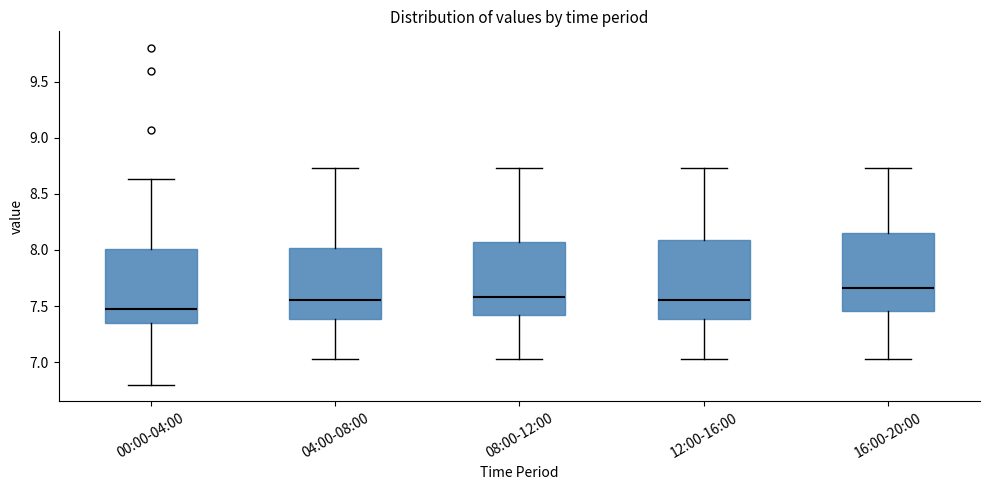

Reading left to right, transcribe this box plot: for each box, give where its median line is, the range the box spans, and where its two whiskers end, as read against the y-axis. The values are not printed on the chart, so give them approximately, as read against the axis.

00:00-04:00: median 7.45, box 7.35 to 8.00, whiskers 6.80 to 8.65
04:00-08:00: median 7.55, box 7.40 to 8.00, whiskers 7.05 to 8.75
08:00-12:00: median 7.60, box 7.40 to 8.05, whiskers 7.05 to 8.75
12:00-16:00: median 7.55, box 7.40 to 8.10, whiskers 7.05 to 8.75
16:00-20:00: median 7.65, box 7.45 to 8.15, whiskers 7.05 to 8.75